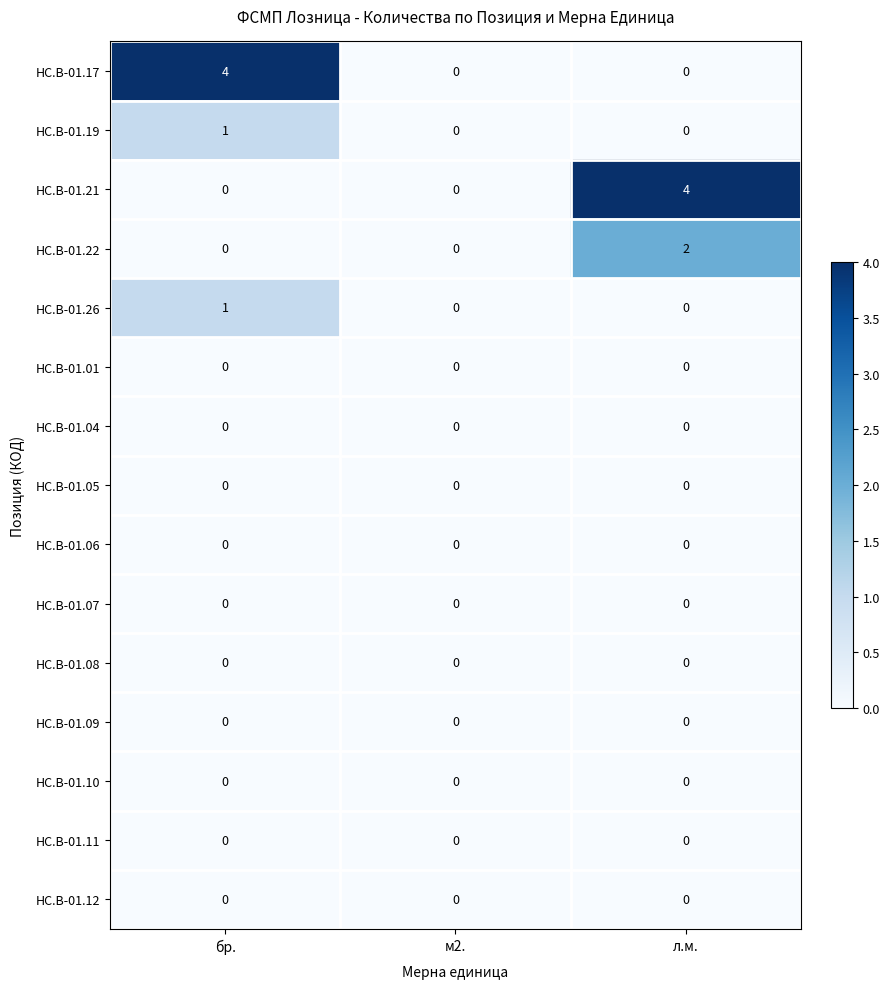

What is the difference between the maximum and minimum values in the HC.B-01.17 series?

4